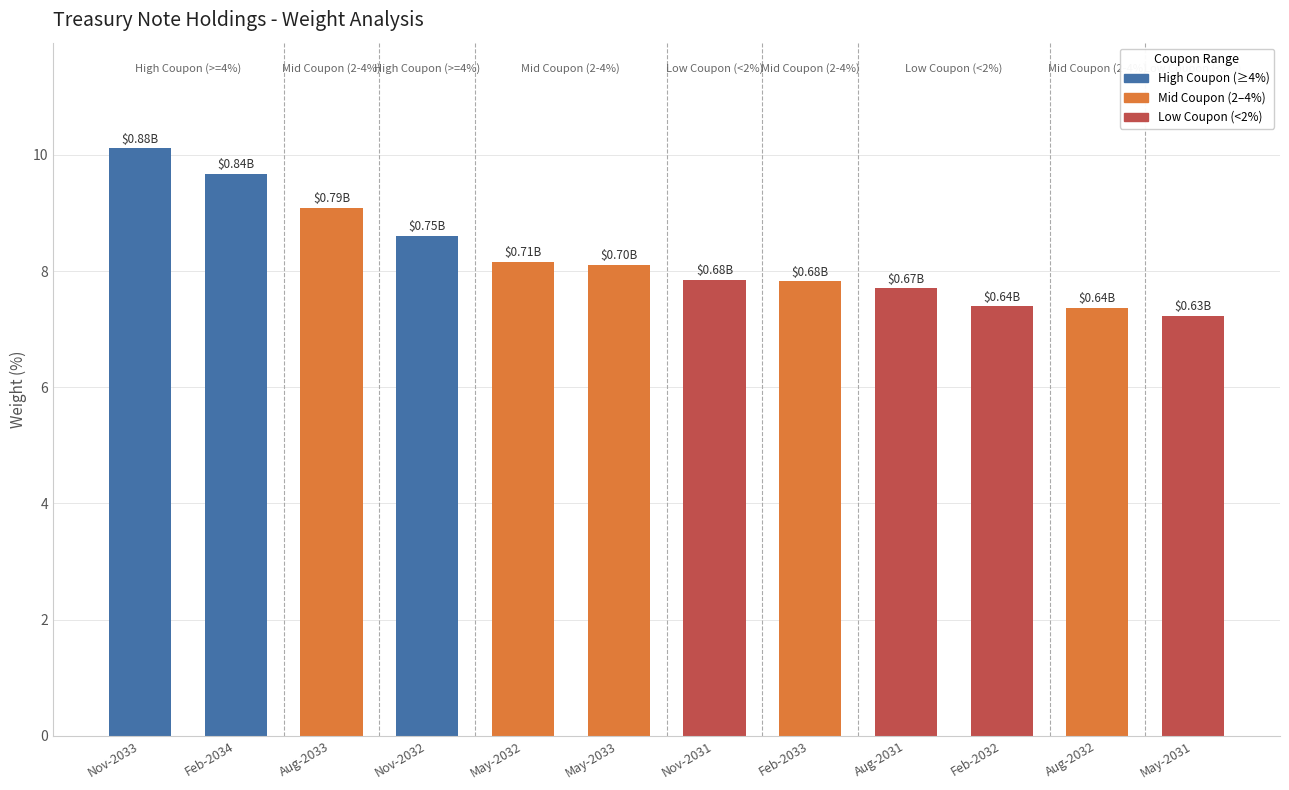

Does the chart contain stacked bars?

No